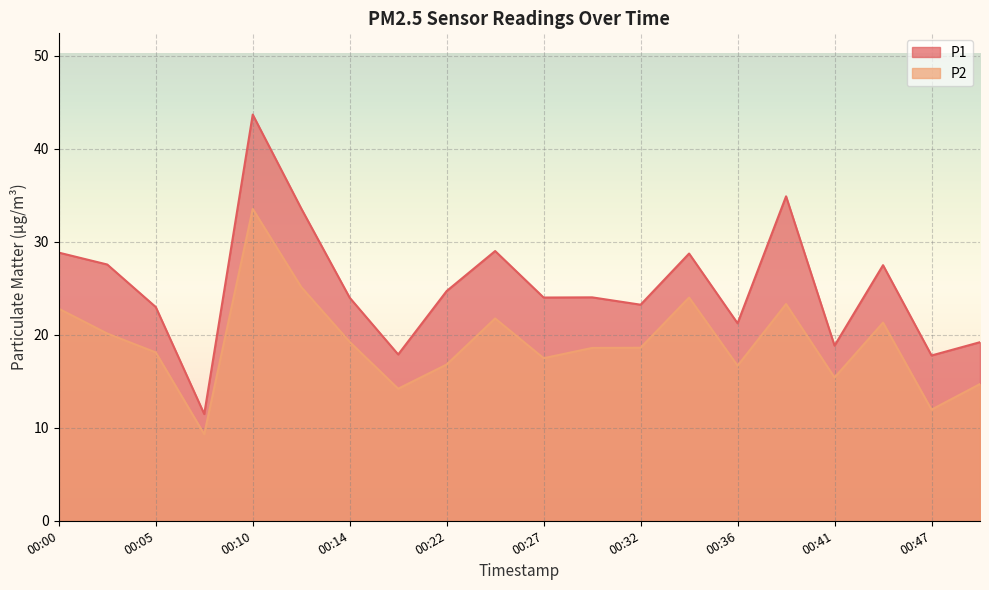

At which category is the sum across all series the highest?

00:10